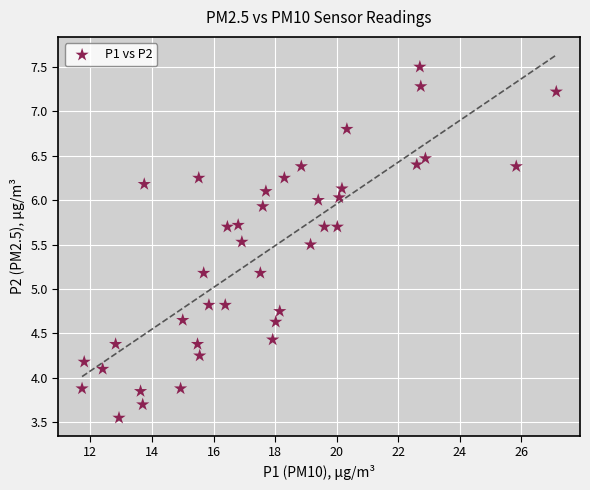

What is the range of X values (max minus min)?

15.4